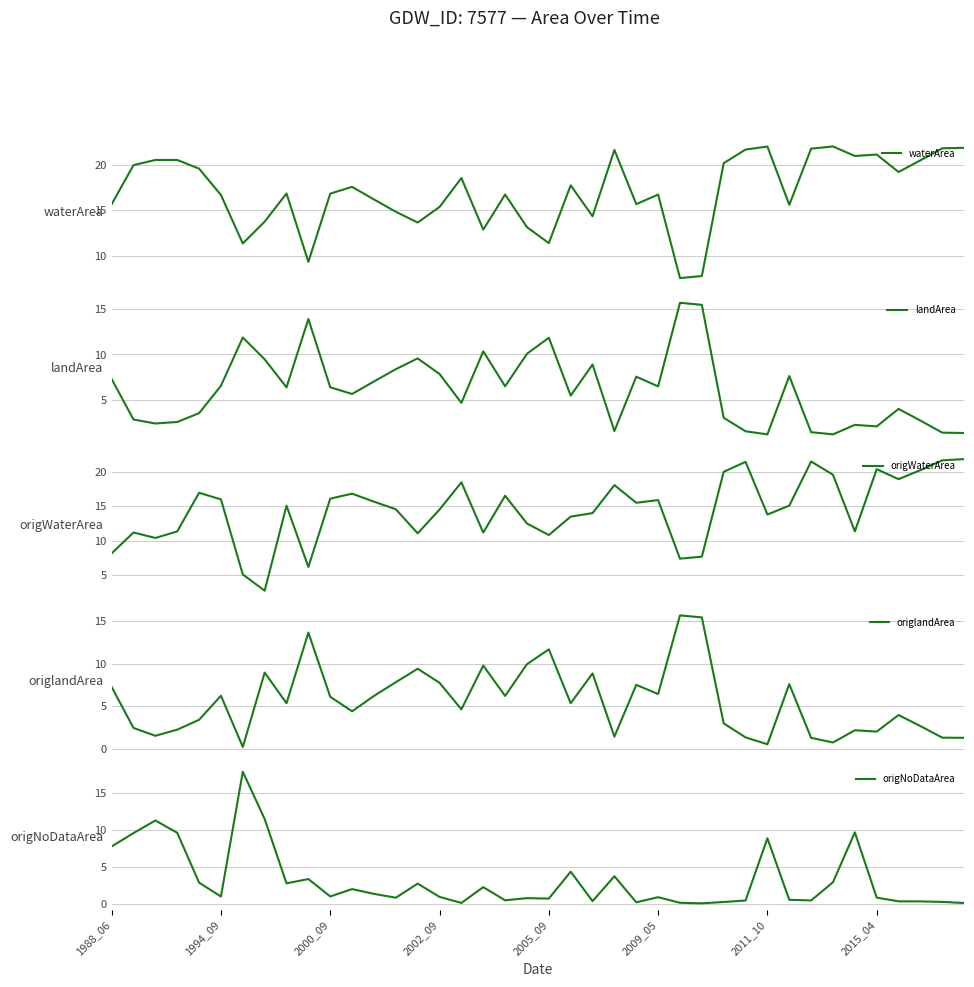

True or false: landArea has more than 2 points higher than both neighbors.

True